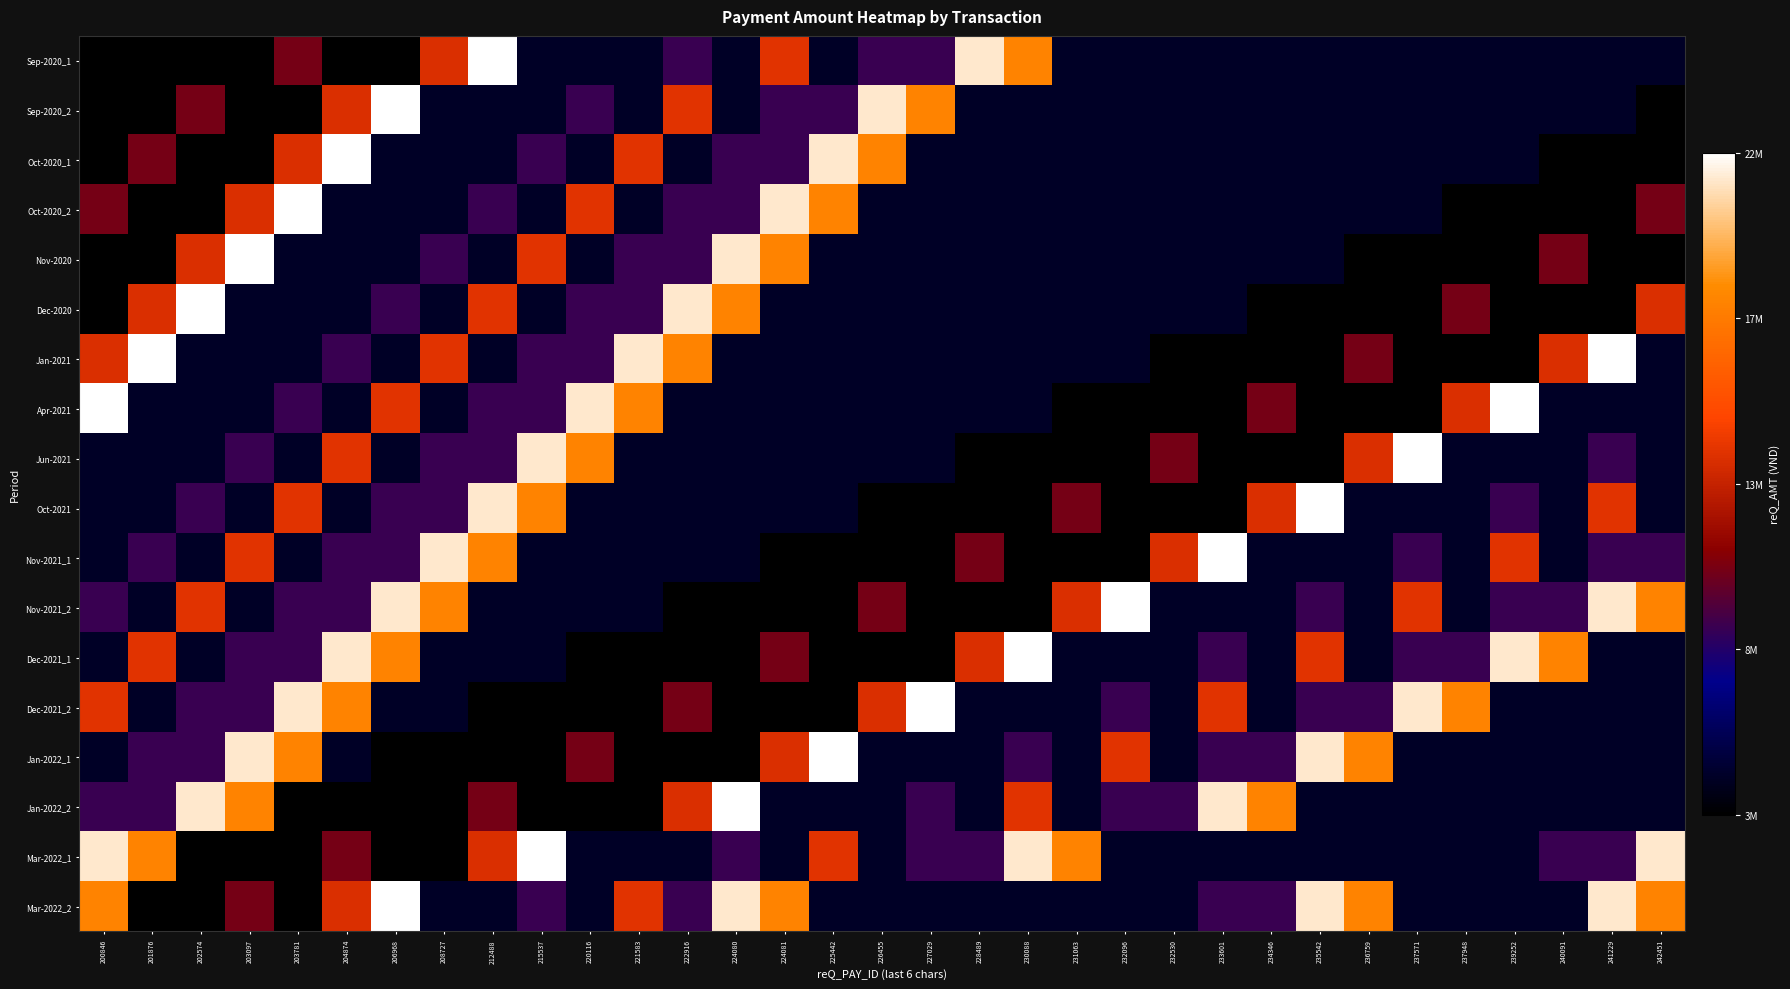

Which label corresponds to the largest value in the chart?

212488